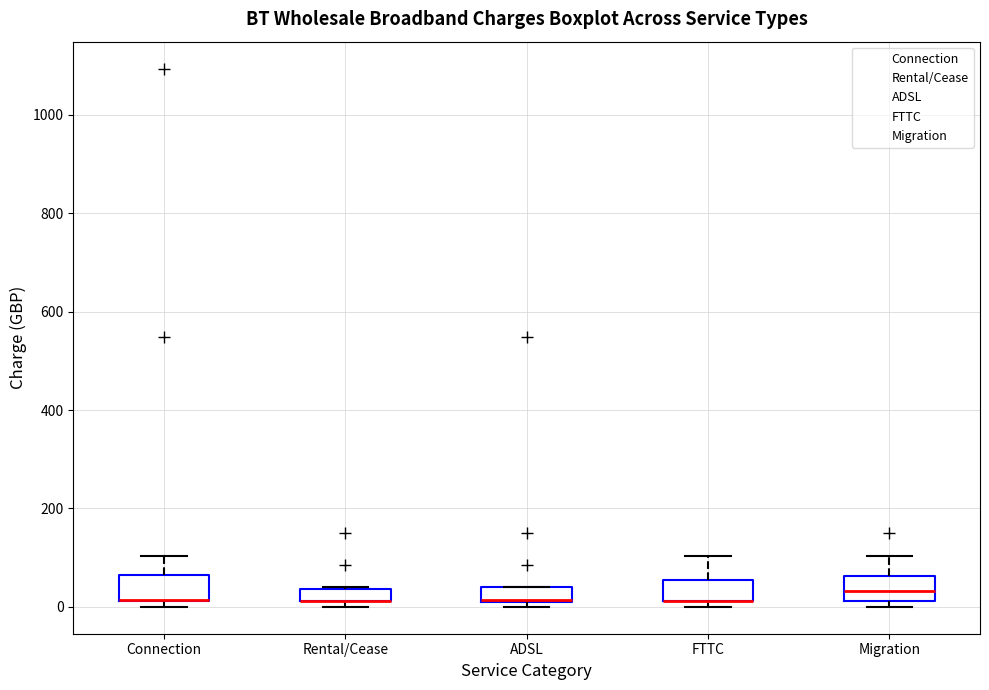

Where is the lower edge of the box for FTTC on the y-axis? The values are not printed on the chart, so give them approximately, as read against the axis.

20